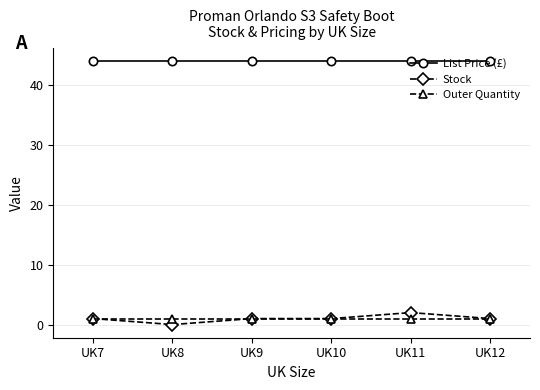

What is the sum of all Stock values?

6.0